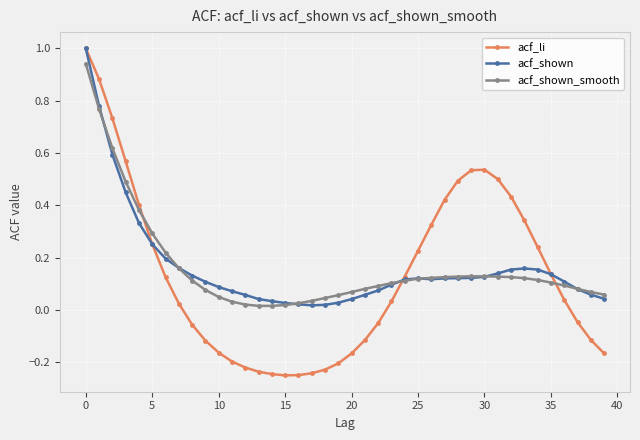

What is the highest value of the acf_shown series?

1.0